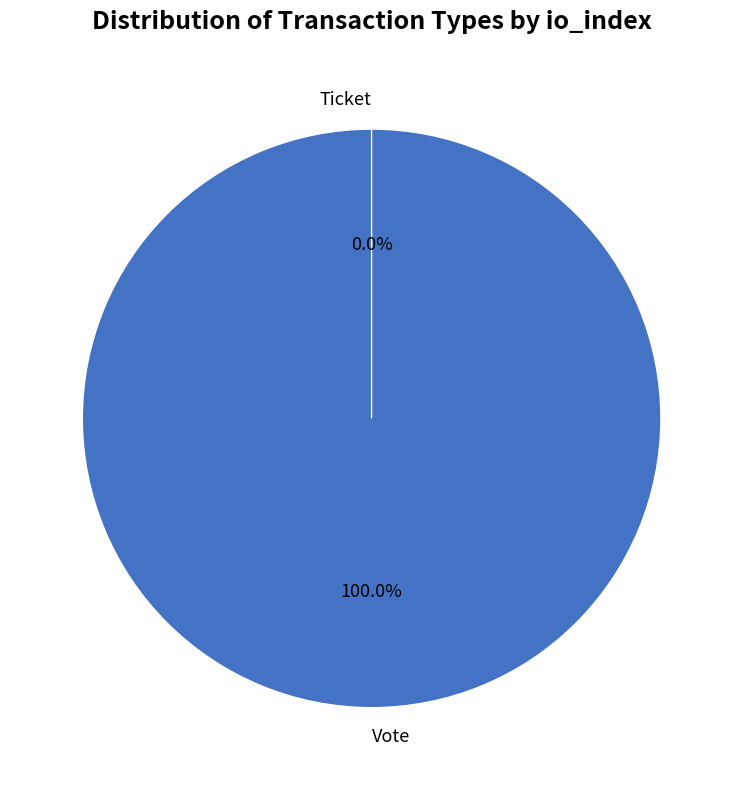

The Vote slice represents 100% of the pie. True or false?

True